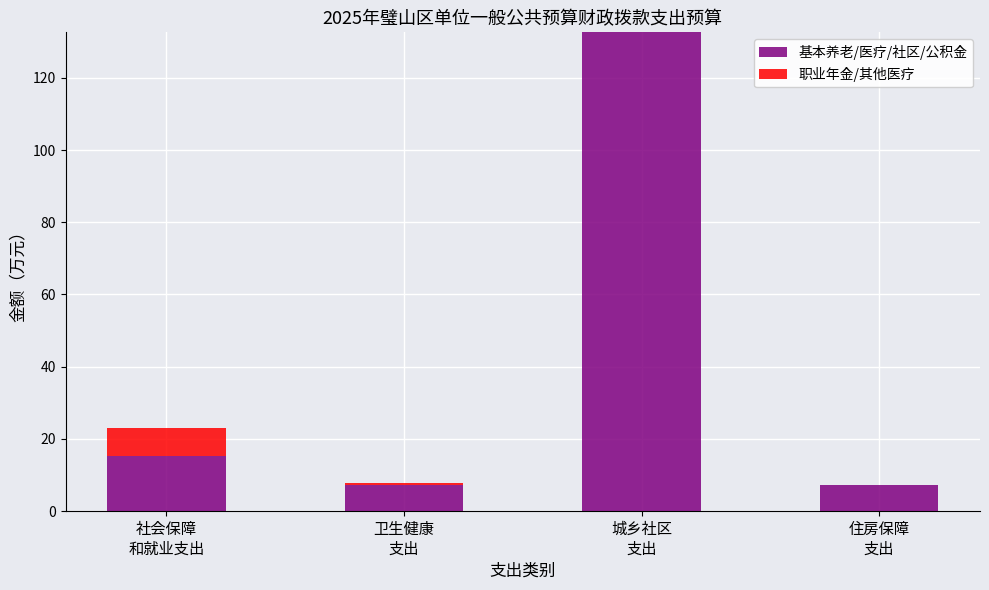

What is the maximum value for 基本养老/医疗/社区/公积金?

132.6